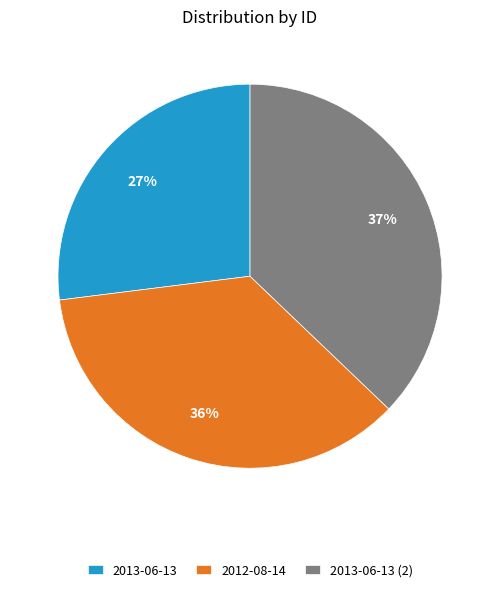

To the nearest percent, what is the difference between the 2013-06-13 and 2013-06-13 (2) slice percentages?

10%